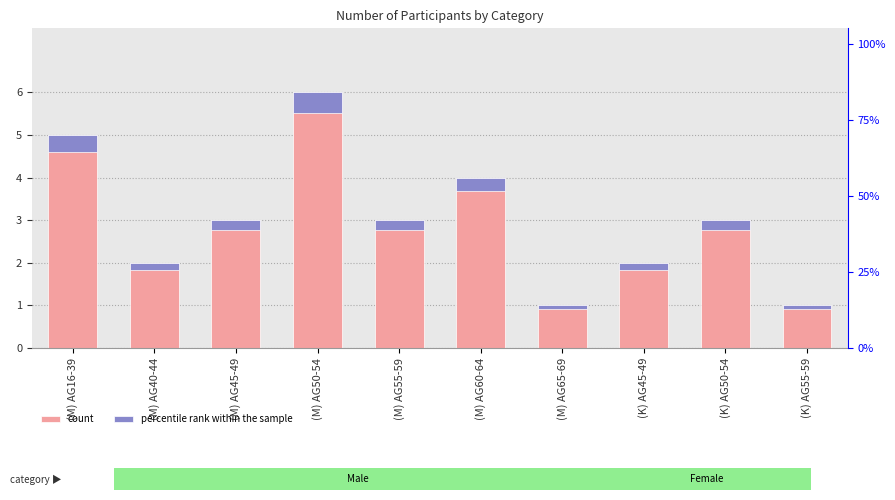

At how many categories does at least one series exceed 1?

8